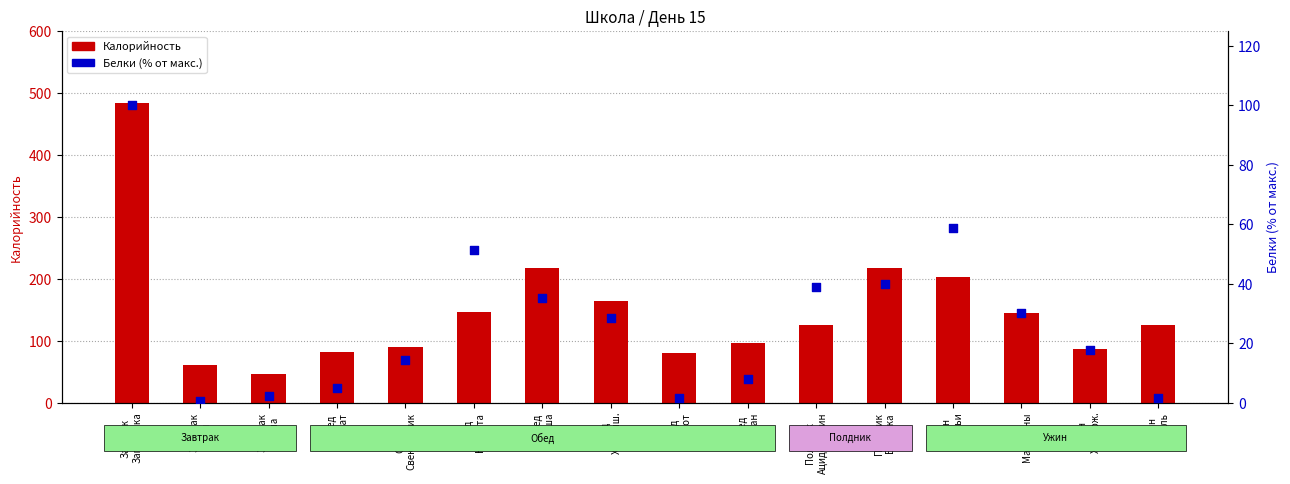

At how many categories does at least one series exceed 148?

5